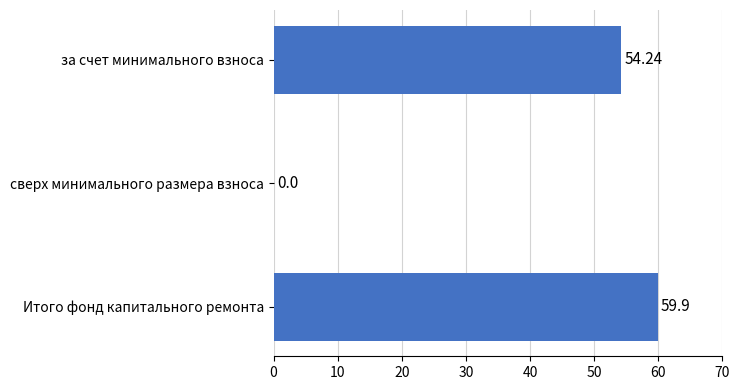

Between за счет минимального взноса and сверх минимального размера взноса, which is larger?

за счет минимального взноса